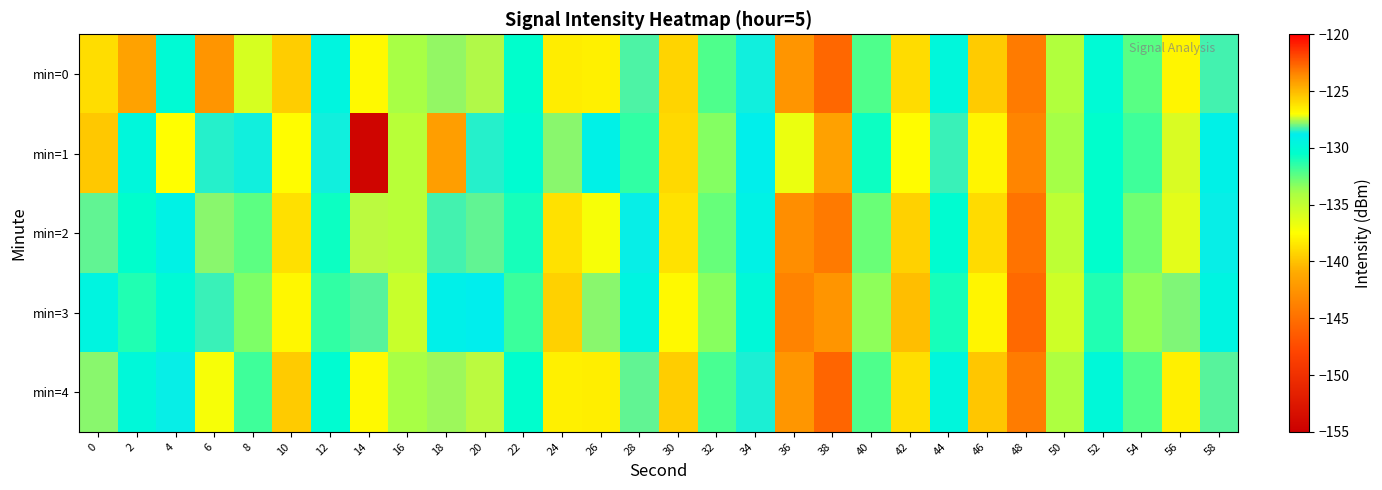

Rank the series by their maximum value, from lowest to highest.

min=1, min=3, min=2, min=0, min=4